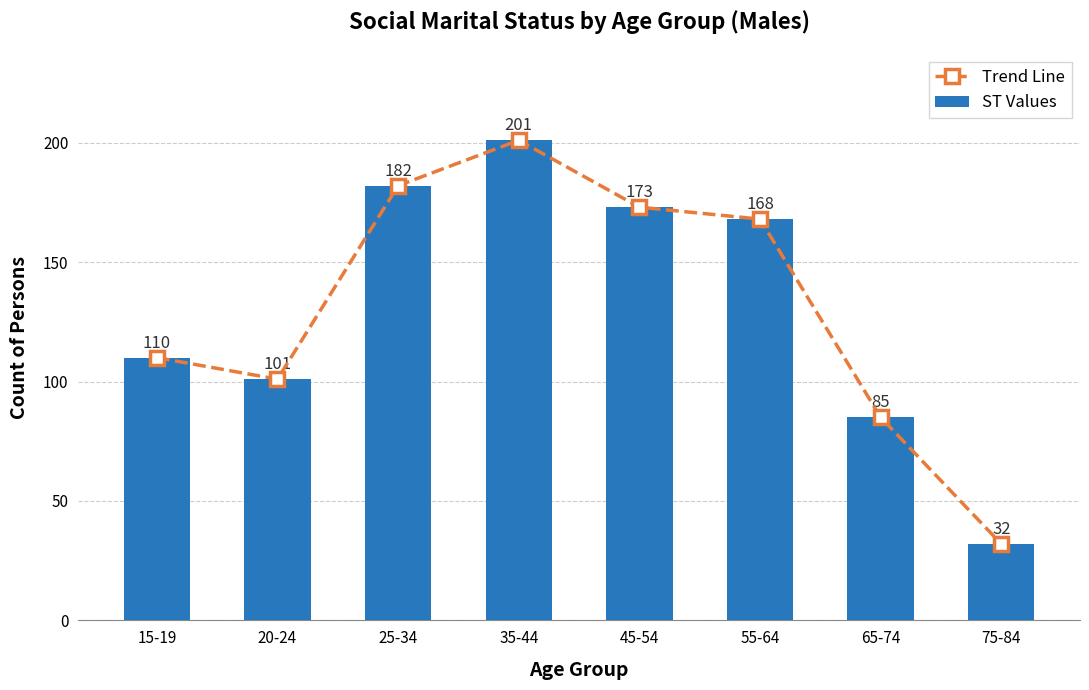

Which has a higher value, 20-24 or 15-19?

15-19